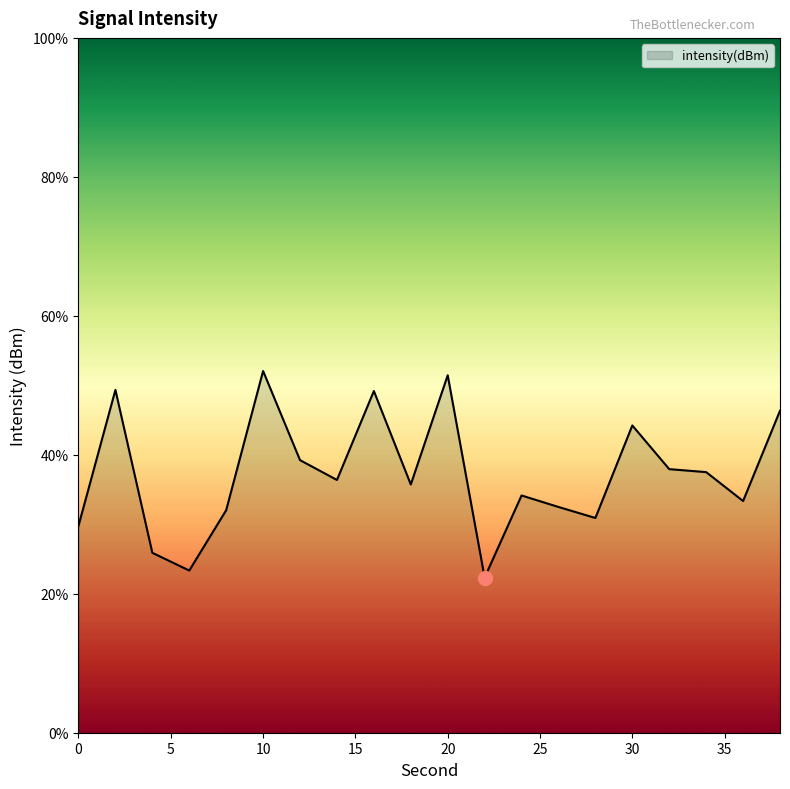

What is the minimum value shown in the chart?

22.3